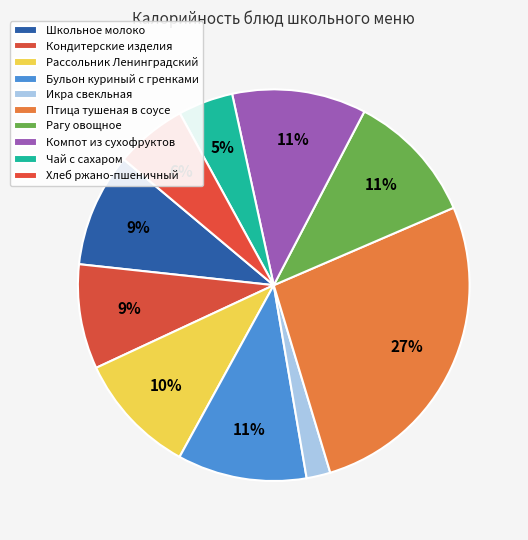

What is the ratio of the value at Бульон куриный с гренками to the value at Птица тушеная в соусе?

0.4